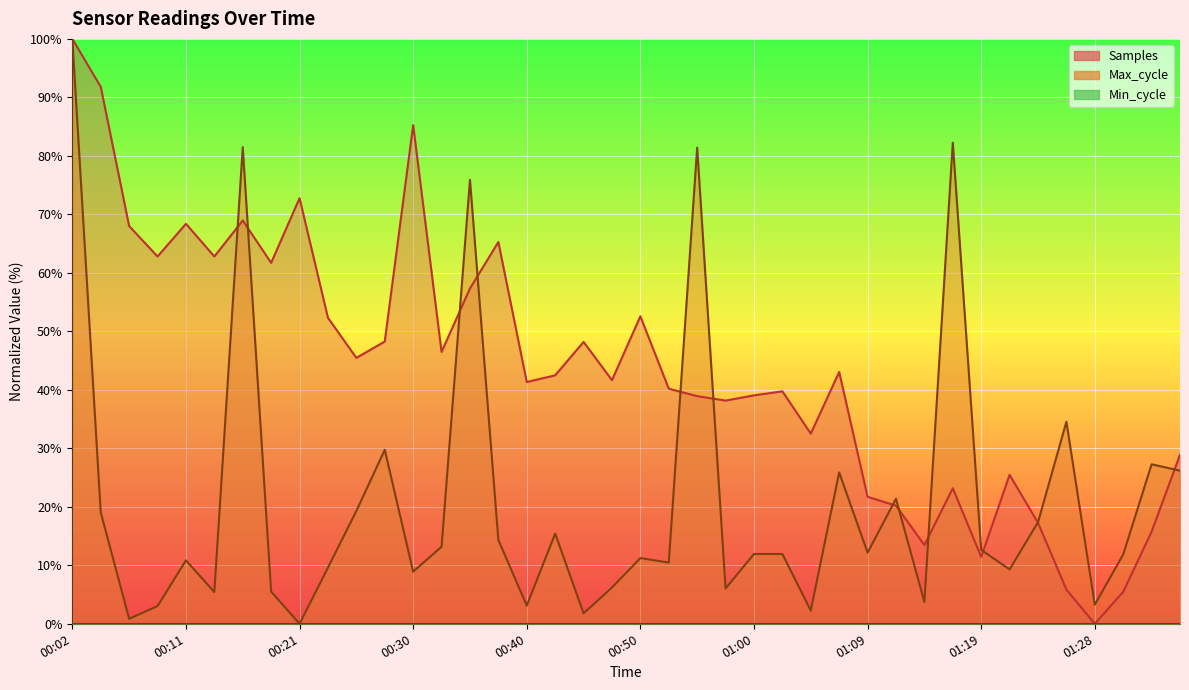

True or false: Max_cycle has a value of 6.0 at 00:57.

True